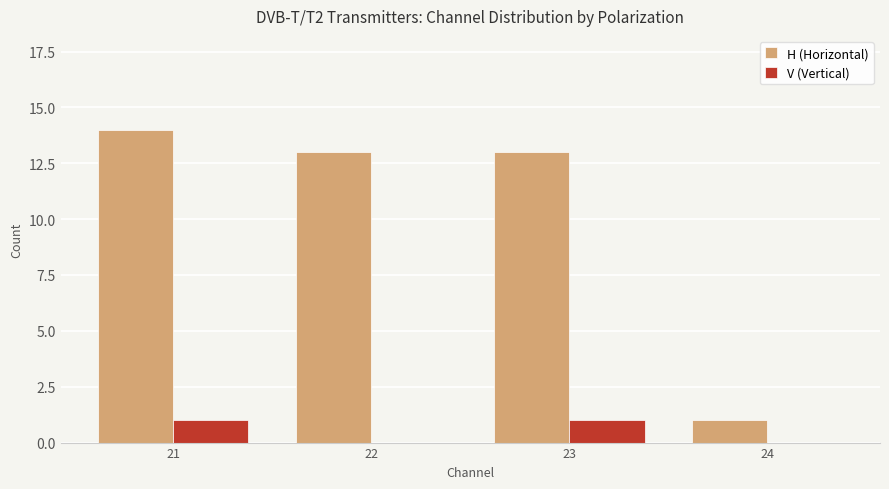

Reading right to left, list all the values displayed in this chart.

H (Horizontal): 24=1	23=13	22=13	21=14
V (Vertical): 24=0	23=1	22=0	21=1